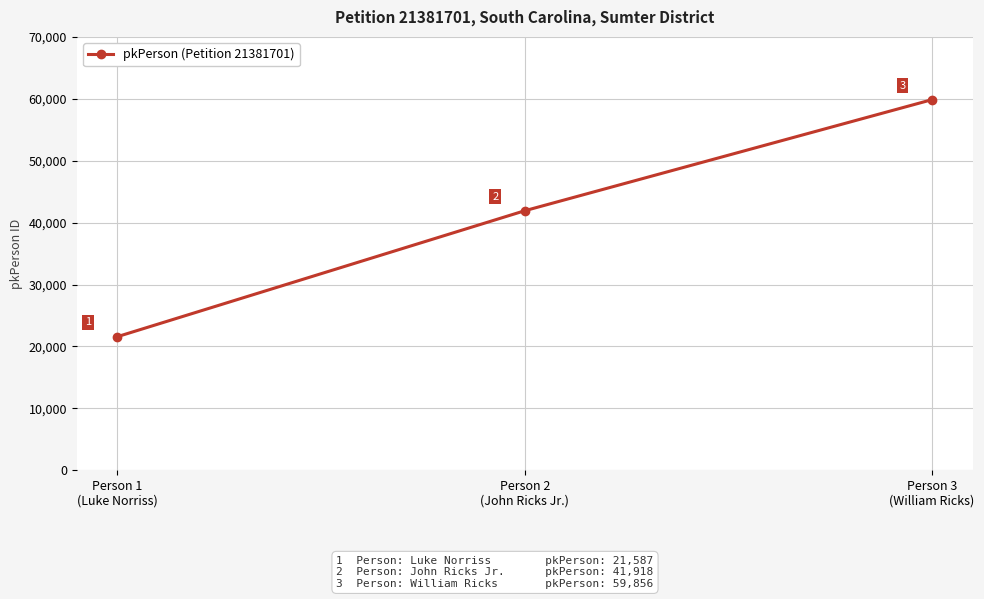

Reading left to right, transcribe all the data shown in this chart.

Person 1
(Luke Norriss)=21587	Person 2
(John Ricks Jr.)=41918	Person 3
(William Ricks)=59856